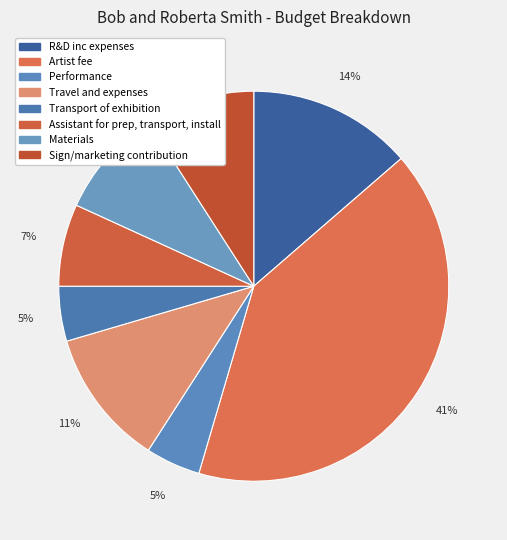

How many slices are in this pie chart?

8